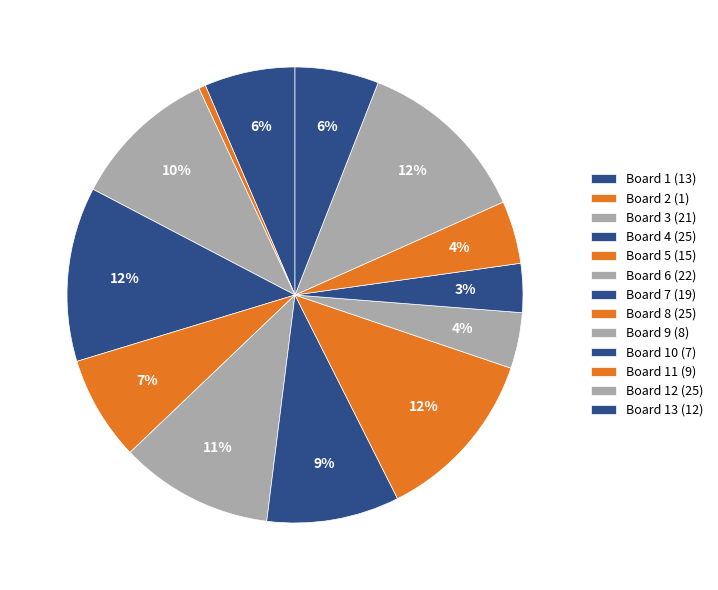

How many slices are in this pie chart?

13